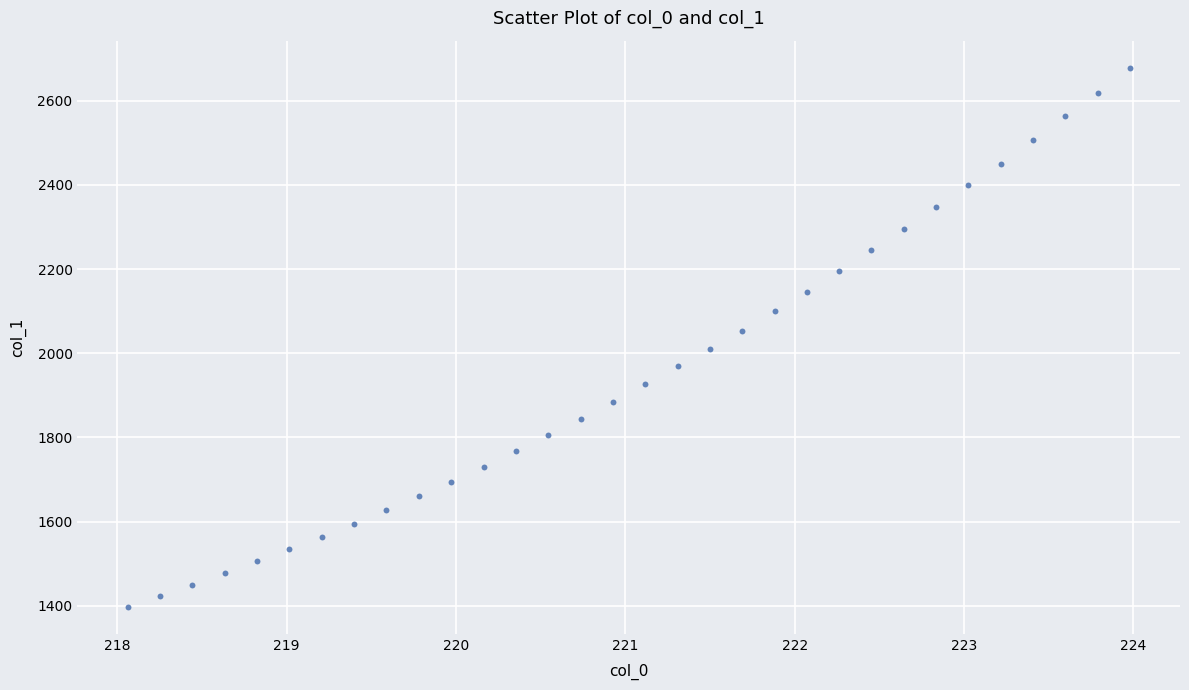

What is the range of Y values (max minus min)?

1281.6